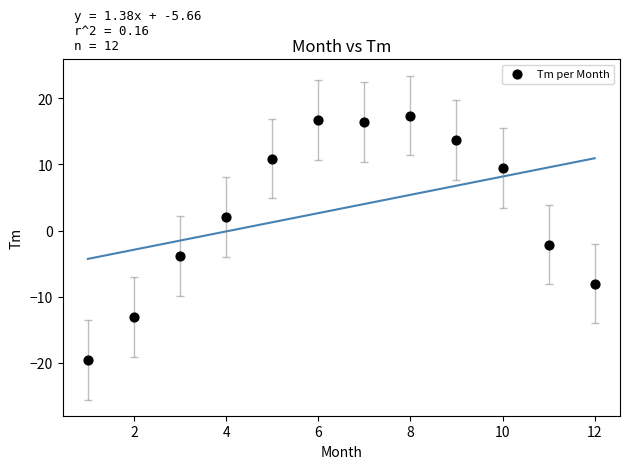

What Y value in the scatter plot is closest to -1?

-2.1